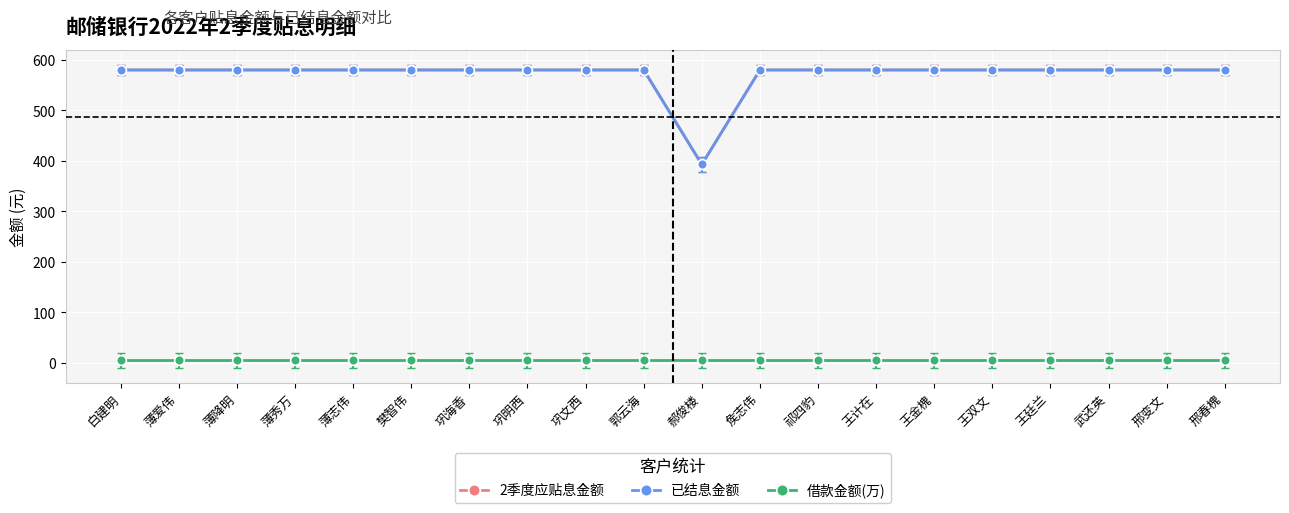

What is the value of the 借款金额(万) point at the 13th from the left?

5.0